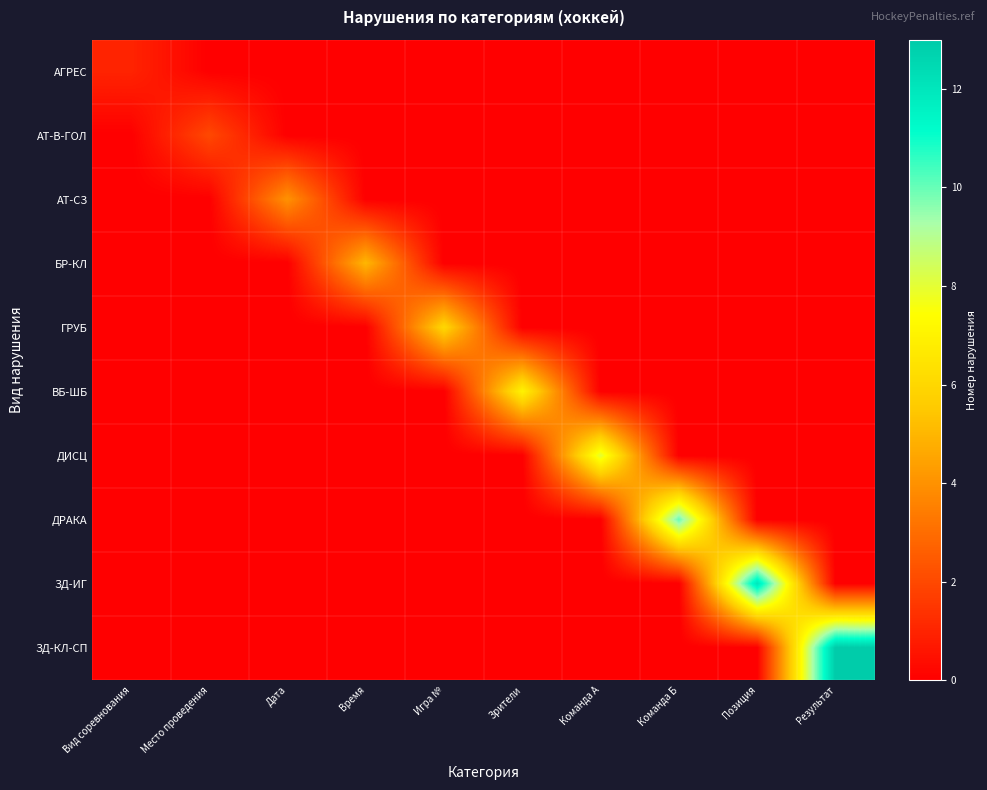

List the series in order of their peak value, highest first.

ЗД-КЛ-СП, ЗД-ИГ, ДРАКА, ДИСЦ, ВБ-ШБ, ГРУБ, БР-КЛ, АТ-СЗ, АТ-В-ГОЛ, АГРЕС